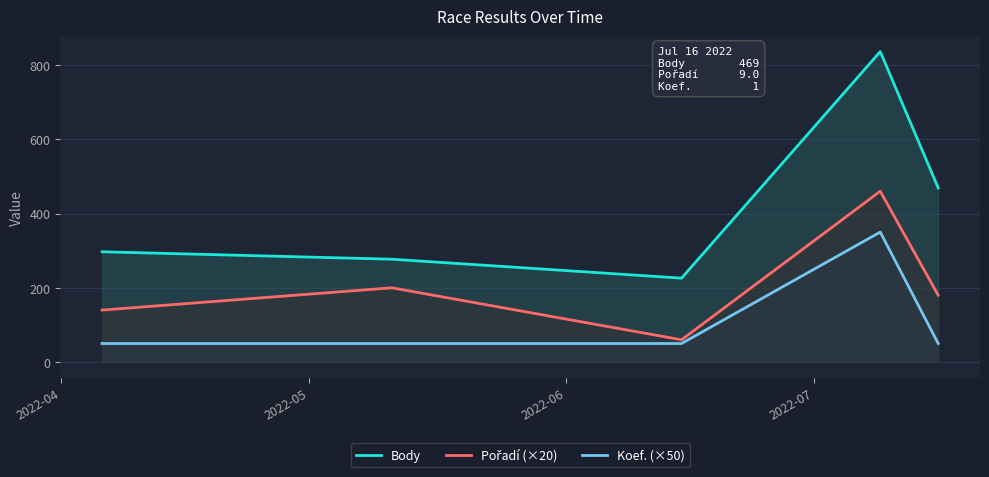

Which series has the largest total across all categories?

Body